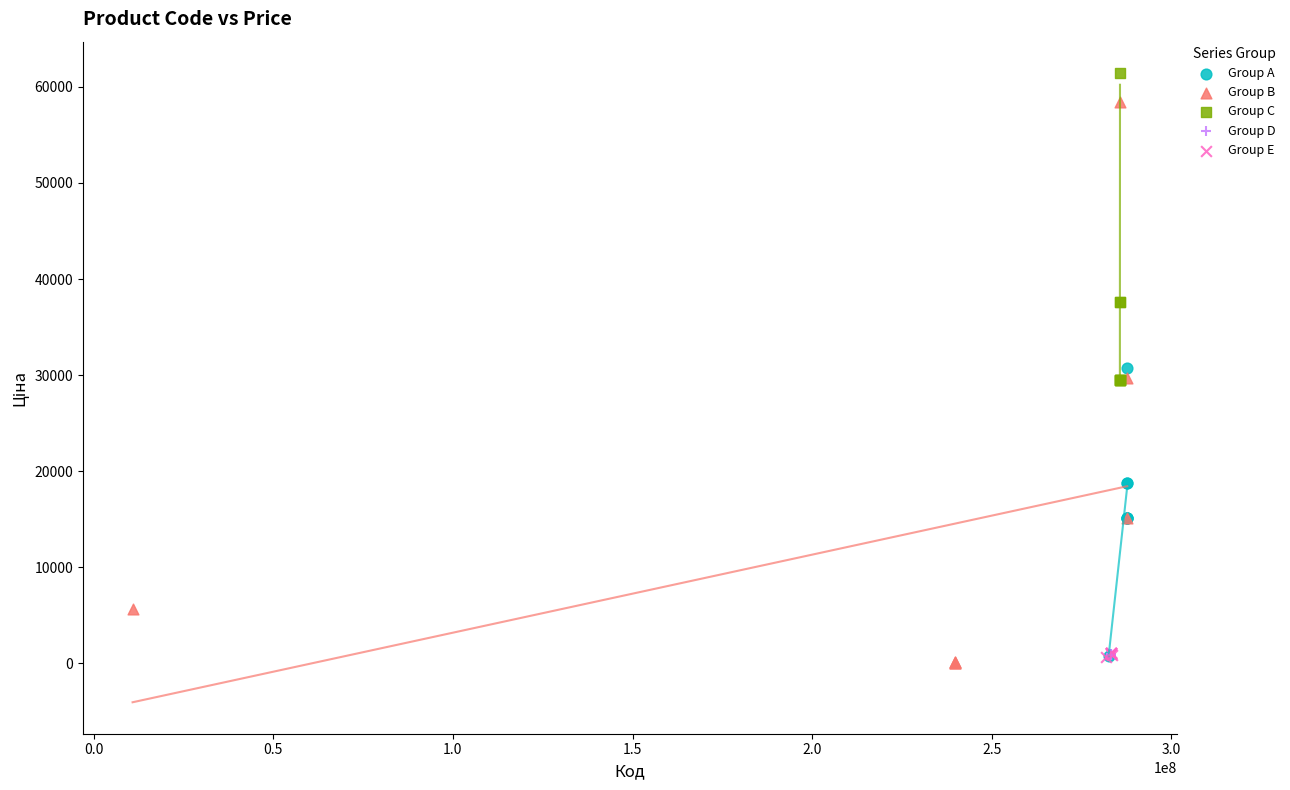

Which series contains the highest Y value?

Group C